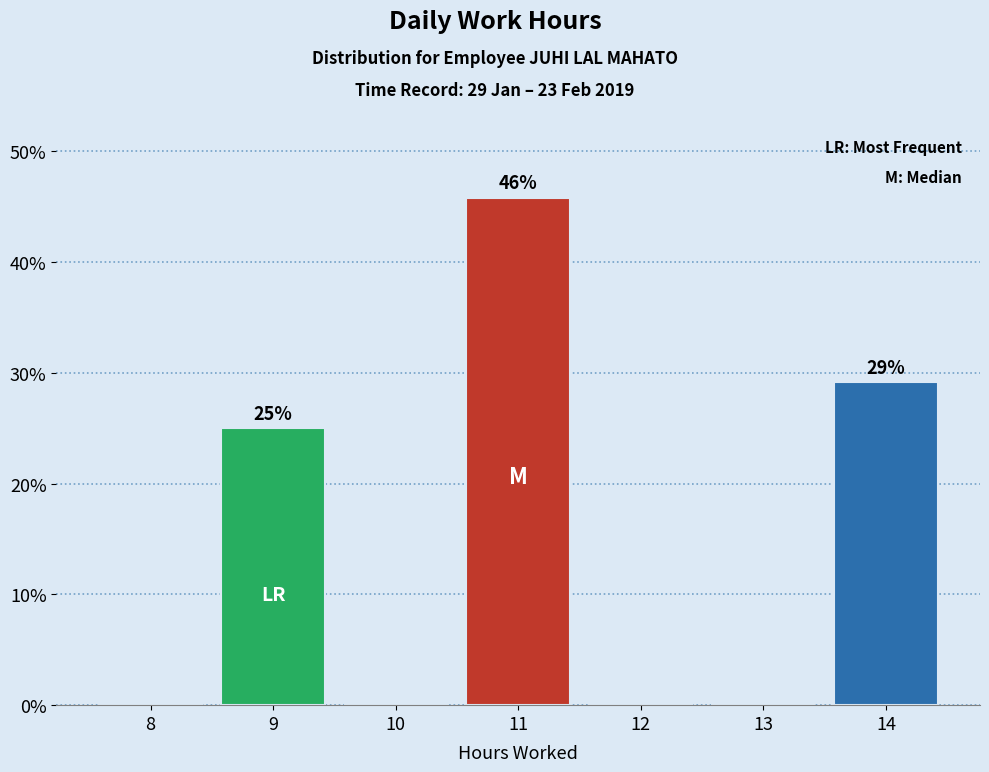

Which range on the x-axis has the tallest bar?

10.5 to 11.5